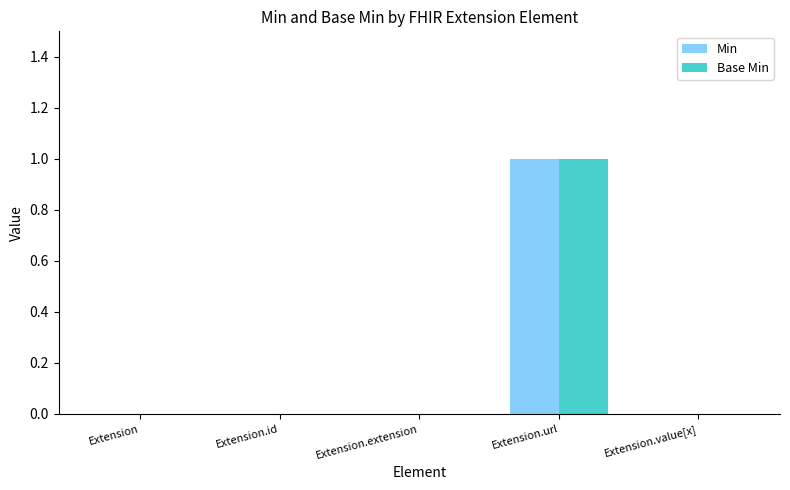

Reading left to right, transcribe all the data shown in this chart.

Min: Extension=0	Extension.id=0	Extension.extension=0	Extension.url=1	Extension.value[x]=0
Base Min: Extension=0	Extension.id=0	Extension.extension=0	Extension.url=1	Extension.value[x]=0